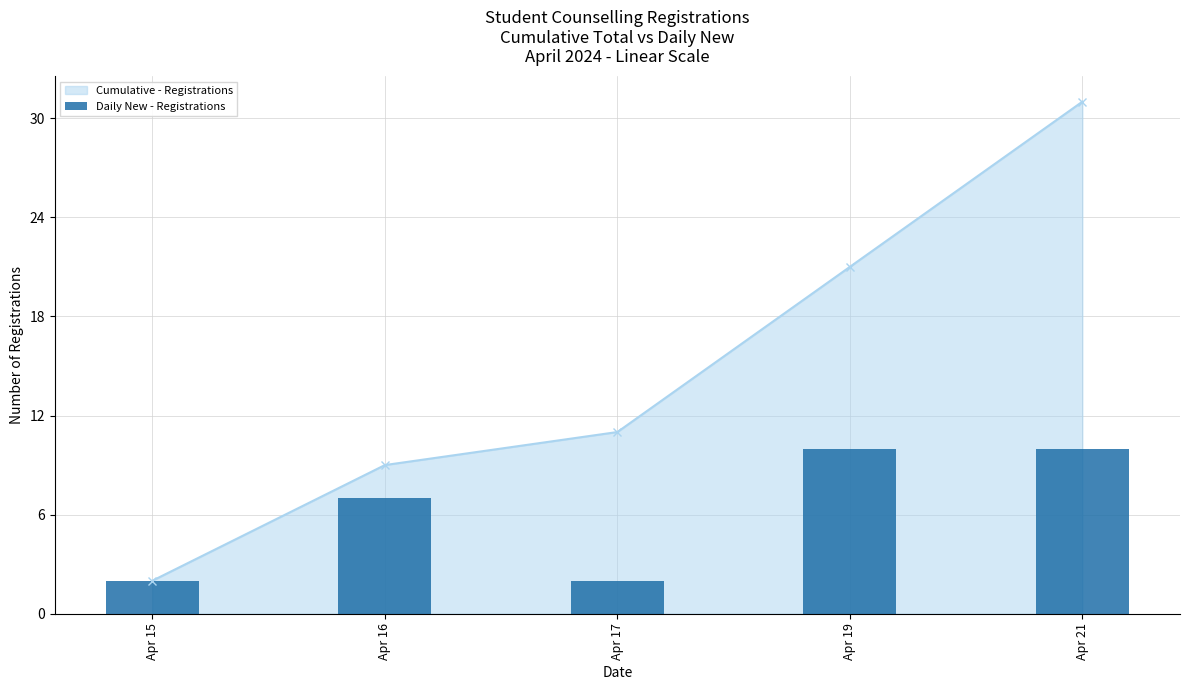

Reading right to left, extract all data points from this chart.

Apr 21=10	Apr 19=10	Apr 17=2	Apr 16=7	Apr 15=2